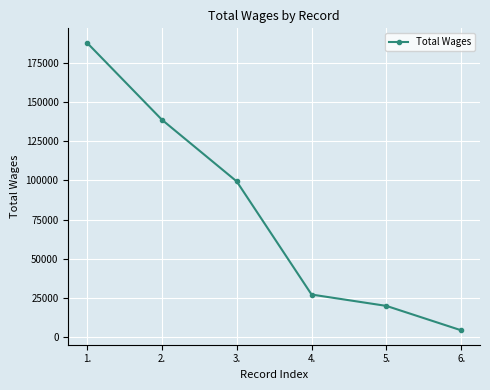

Which has a higher value, 2. or 1.?

1.